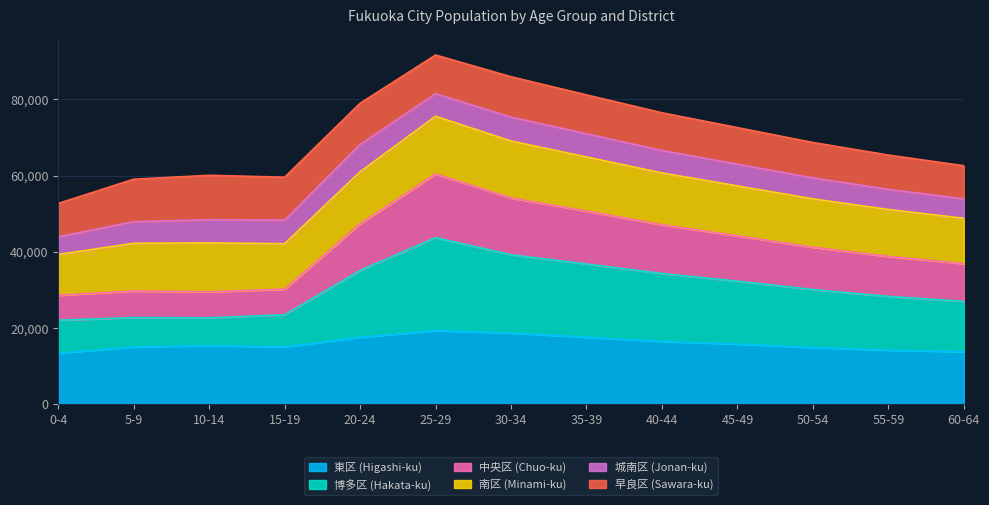

What is the minimum value for 東区 (Higashi-ku)?

13397